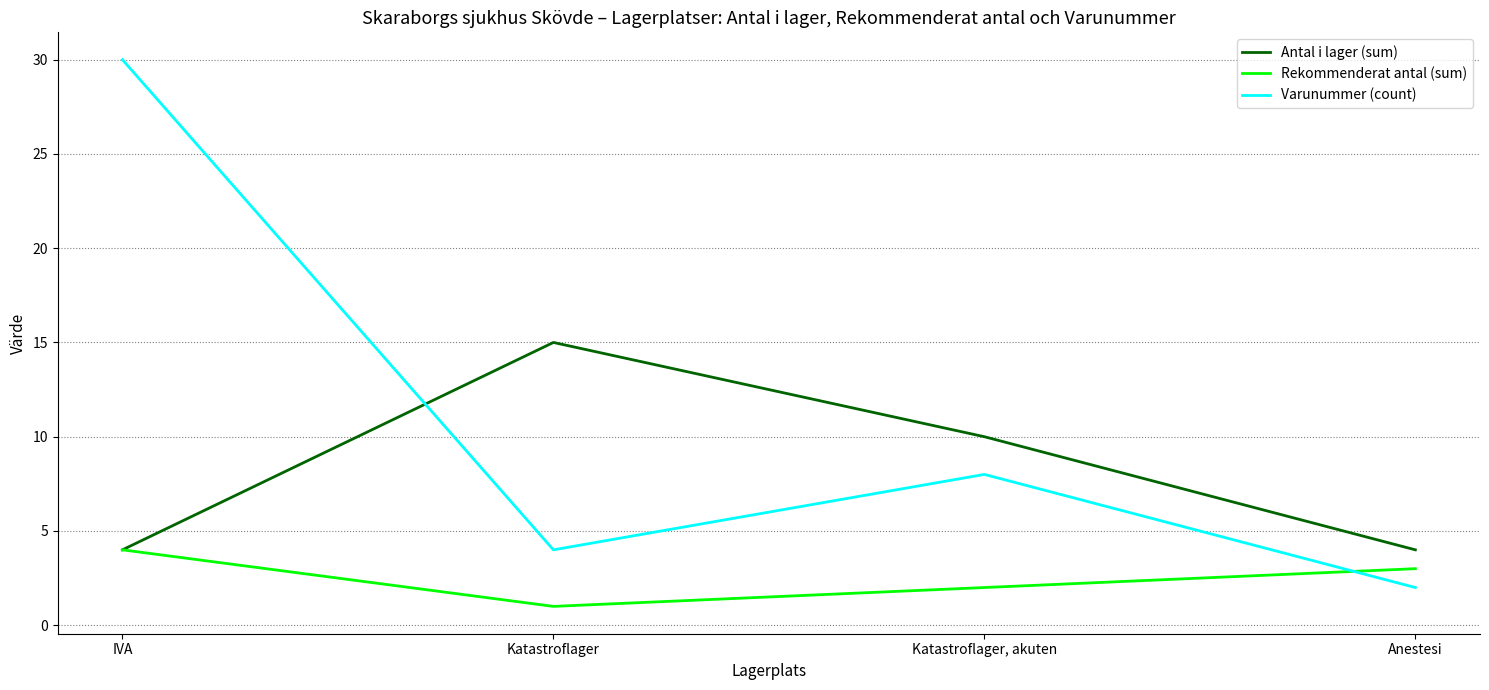

Which category has the highest value in the Rekommenderat antal (sum) series?

IVA